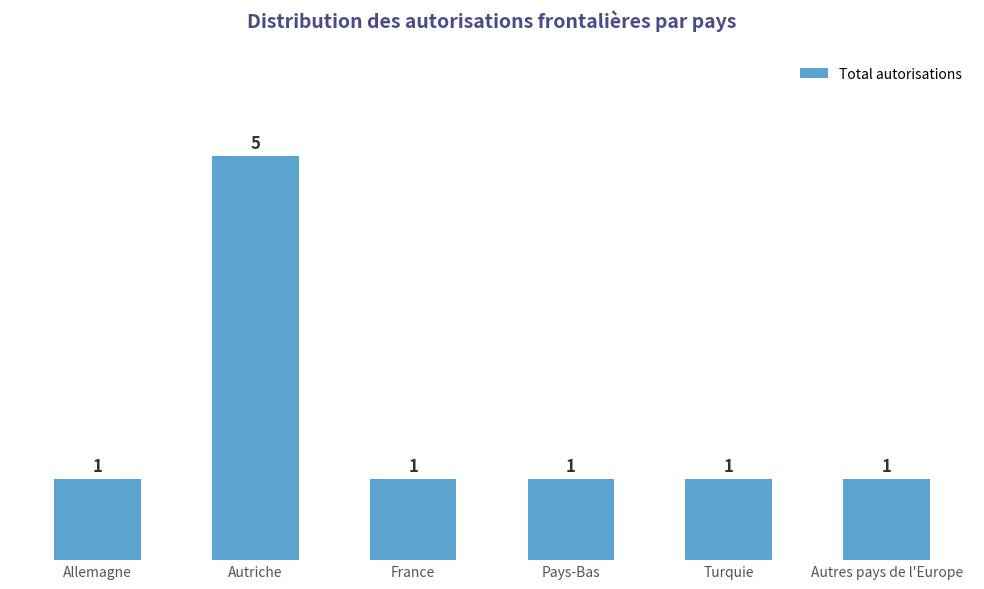

True or false: the data shows 2 at Autres pays de l'Europe.

False